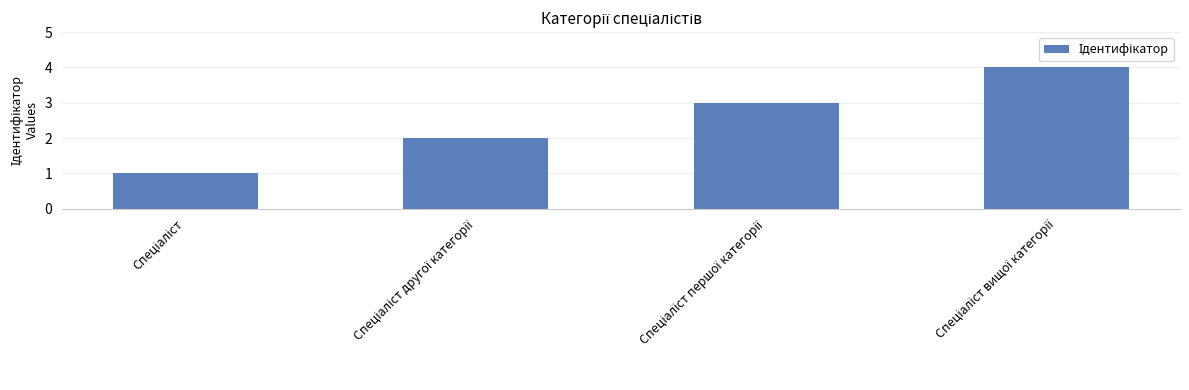

How many values are below 3?

2